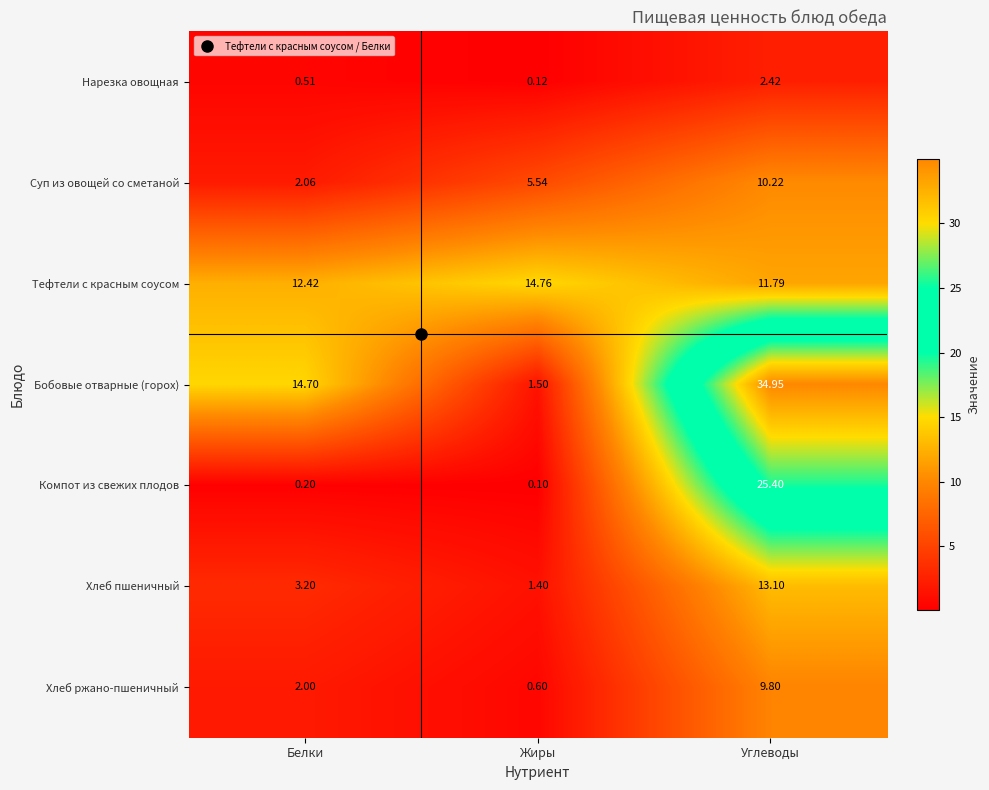

At which label does Нарезка овощная reach its minimum?

Жиры